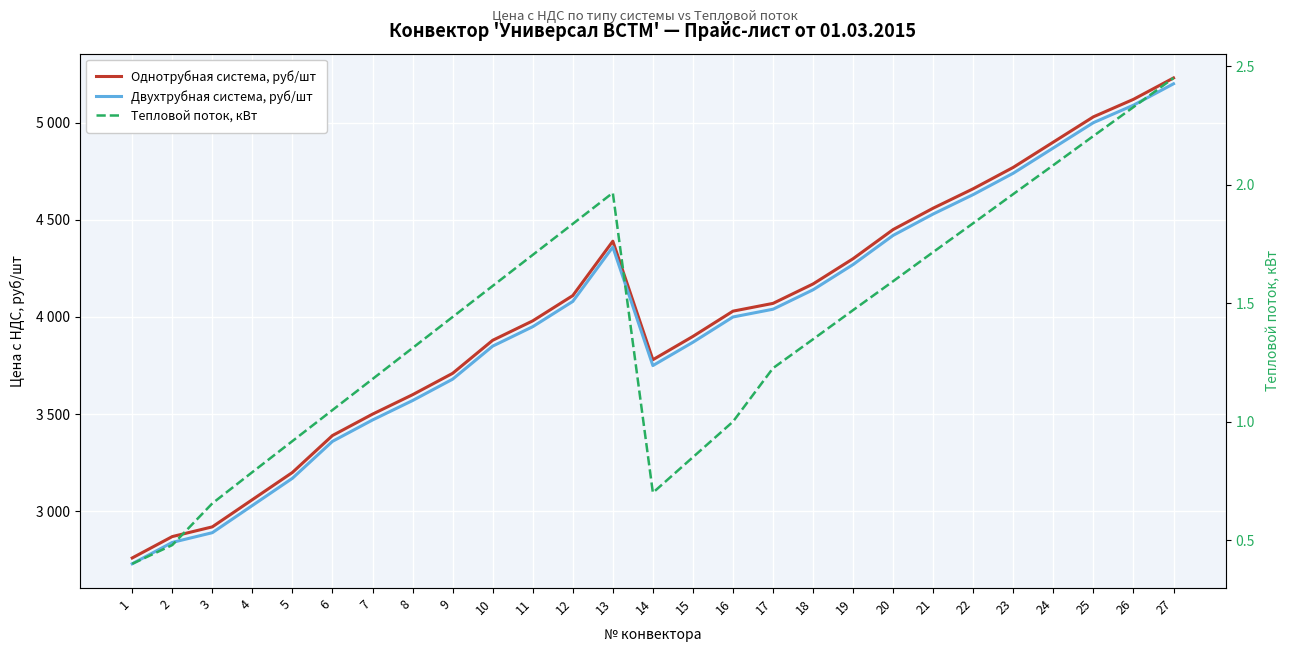

Does the chart display data point markers on the line(s)?

No